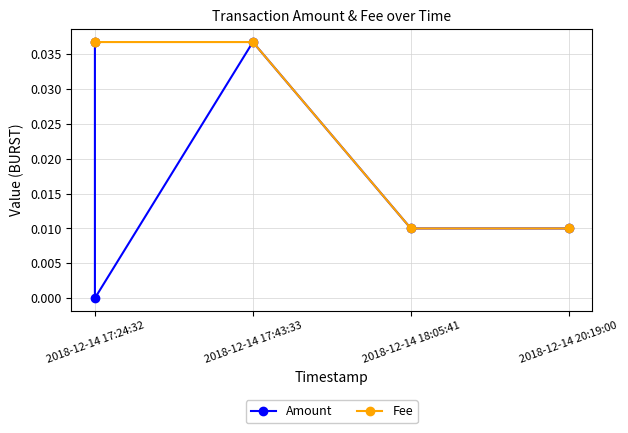

List the series in order of their peak value, highest first.

Amount, Fee